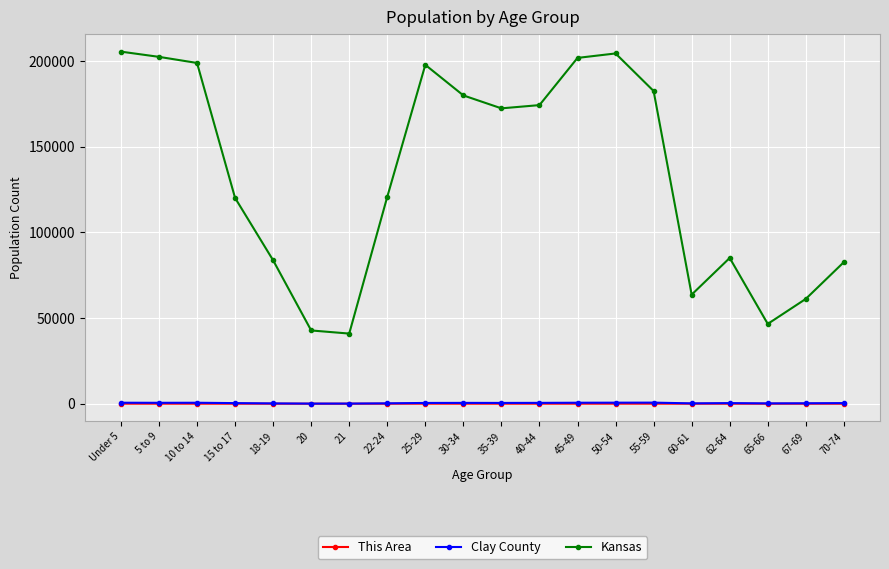

Between 45-49 and 65-66, which series saw the biggest shift?

Kansas